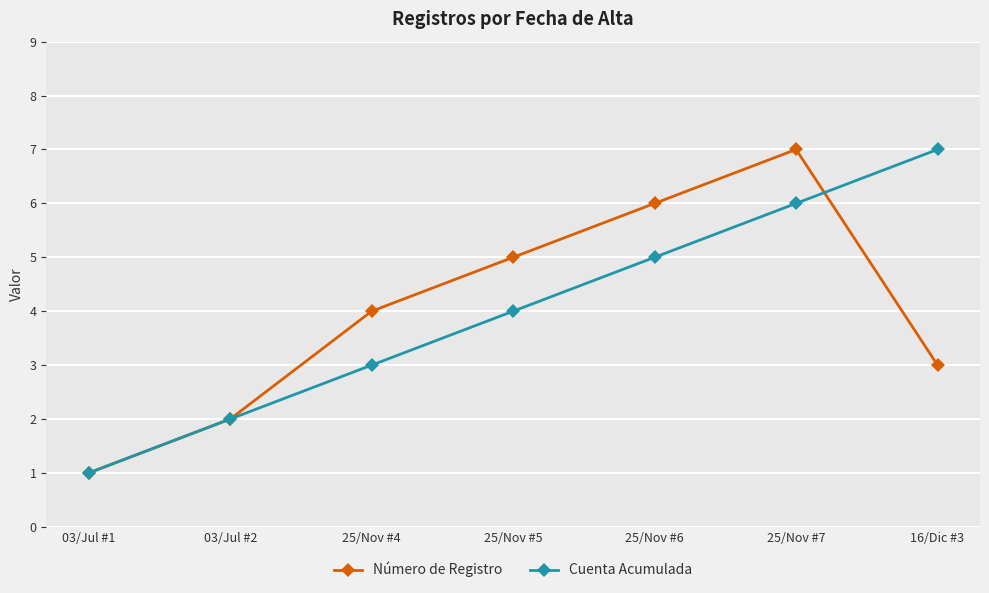

What is the average value of the Cuenta Acumulada series?

4